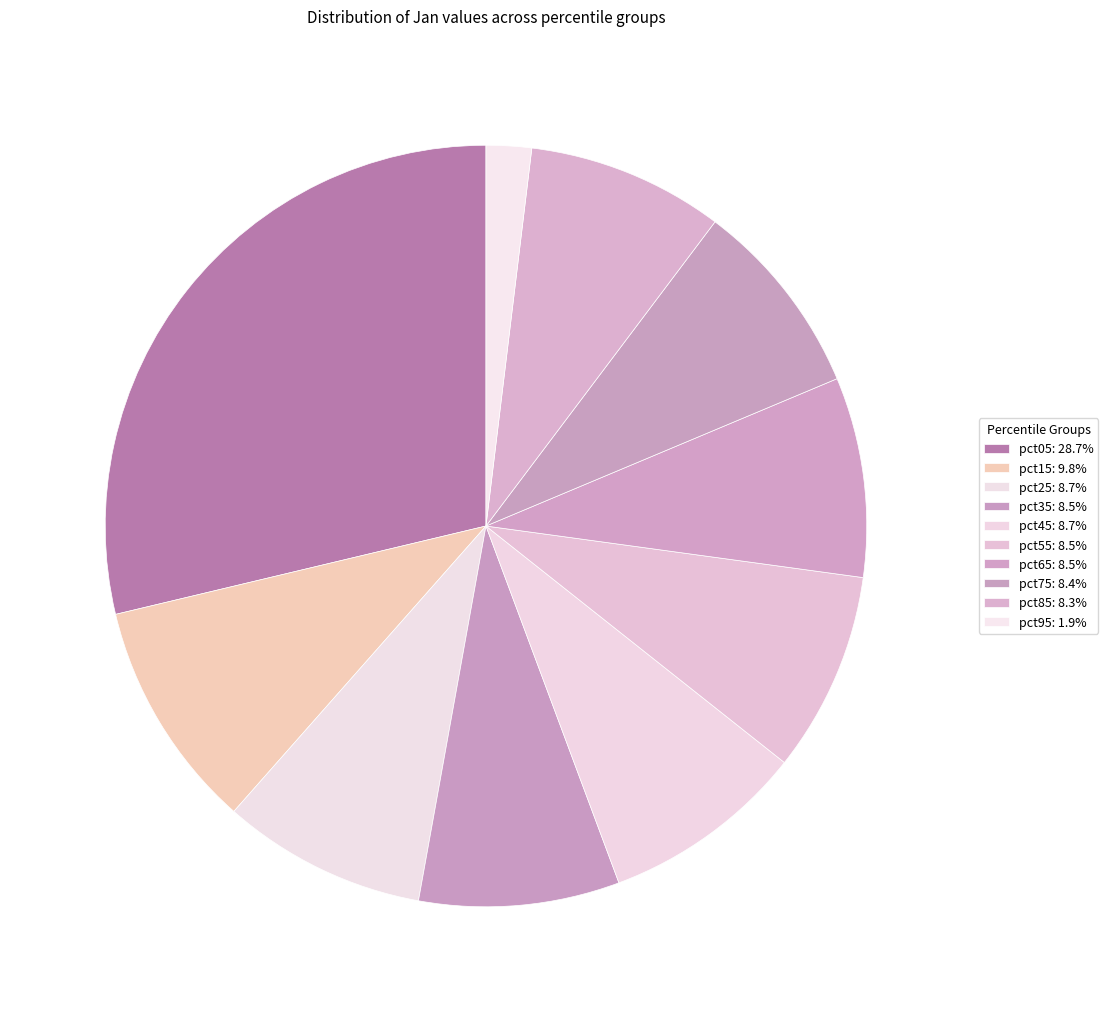

How many segments does this pie chart have?

10